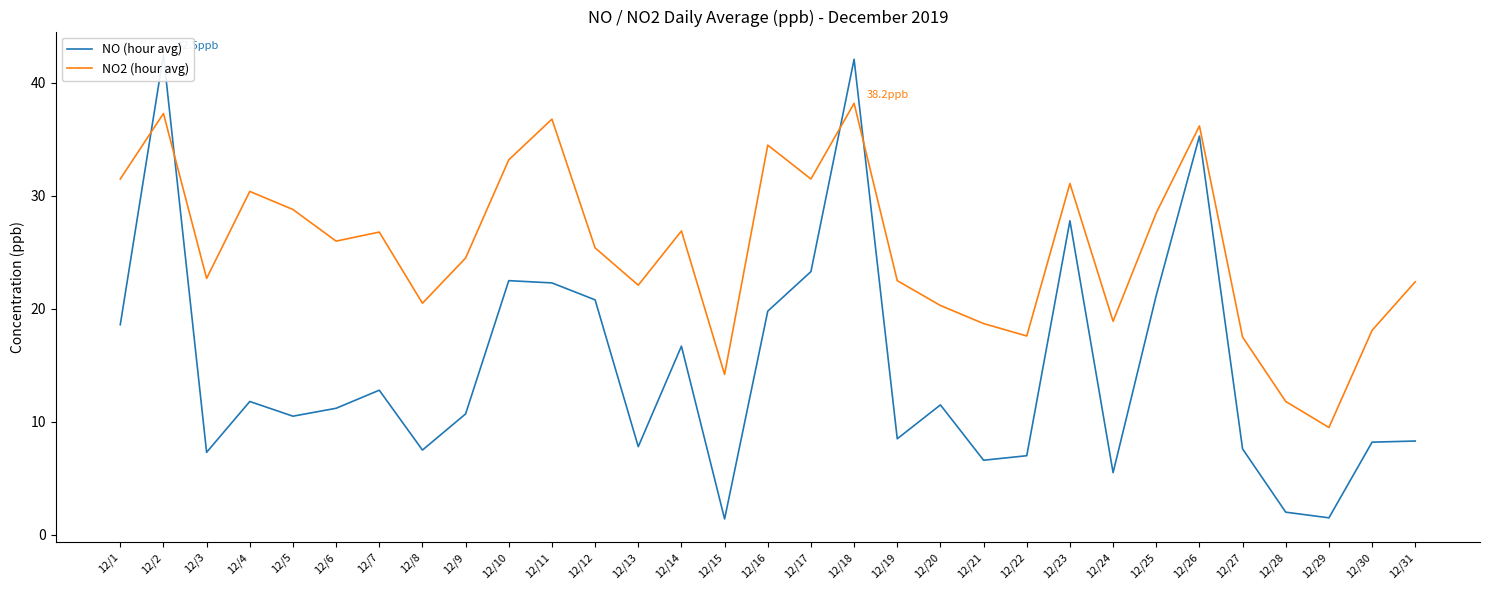

After their last crossing, which series has the higher values: NO (hour avg) or NO2 (hour avg)?

NO2 (hour avg)